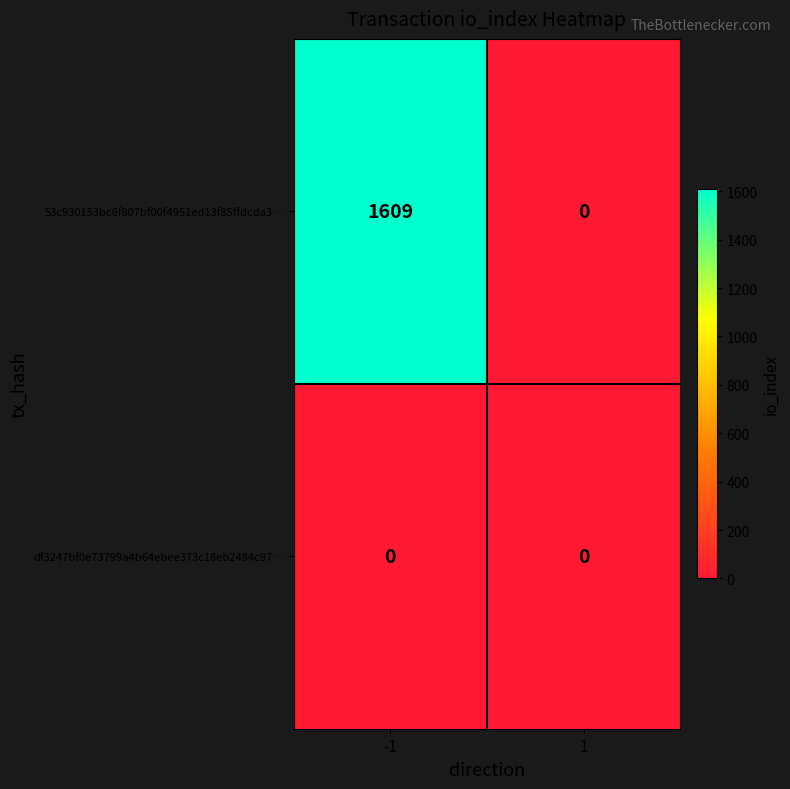

What value does the 53c930153bc6f807bf00f4951ed13f85ffdcda3… series have at -1, to the nearest 100?

1600